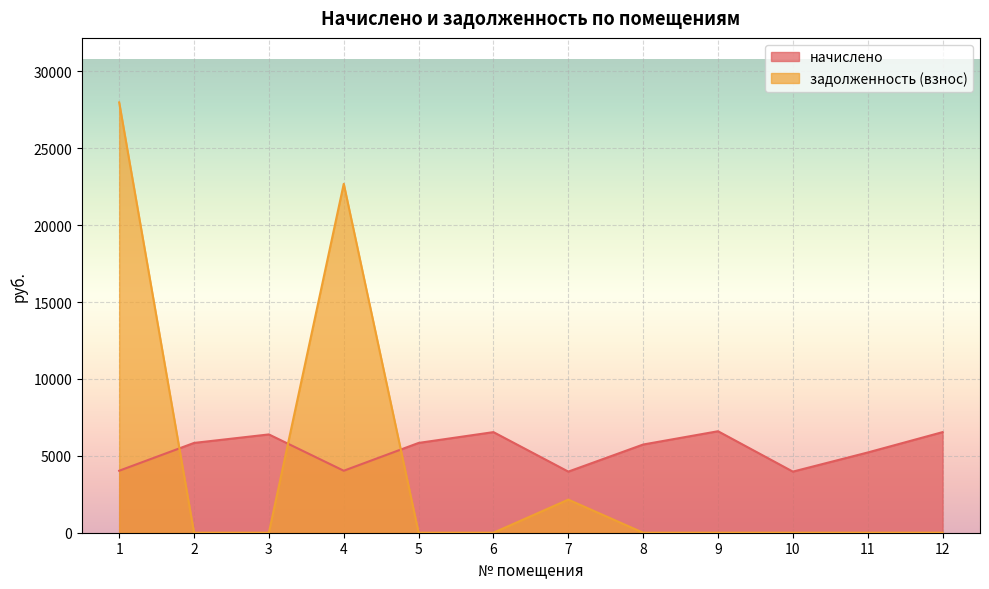

Reading right to left, transcribe all the data shown in this chart.

начислено: 12=6543.4	11=5218.6	10=3974.4	9=6601.0	8=5737.0	7=3974.4	6=6543.4	5=5840.6	4=4031.9	3=6393.6	2=5840.6	1=4032.0
задолженность (взнос): 12=0.0	11=0.0	10=0.0	9=0.0	8=0.0	7=2152.8	6=0.0	5=0.0	4=22692.9	3=0.0	2=0.0	1=27987.2